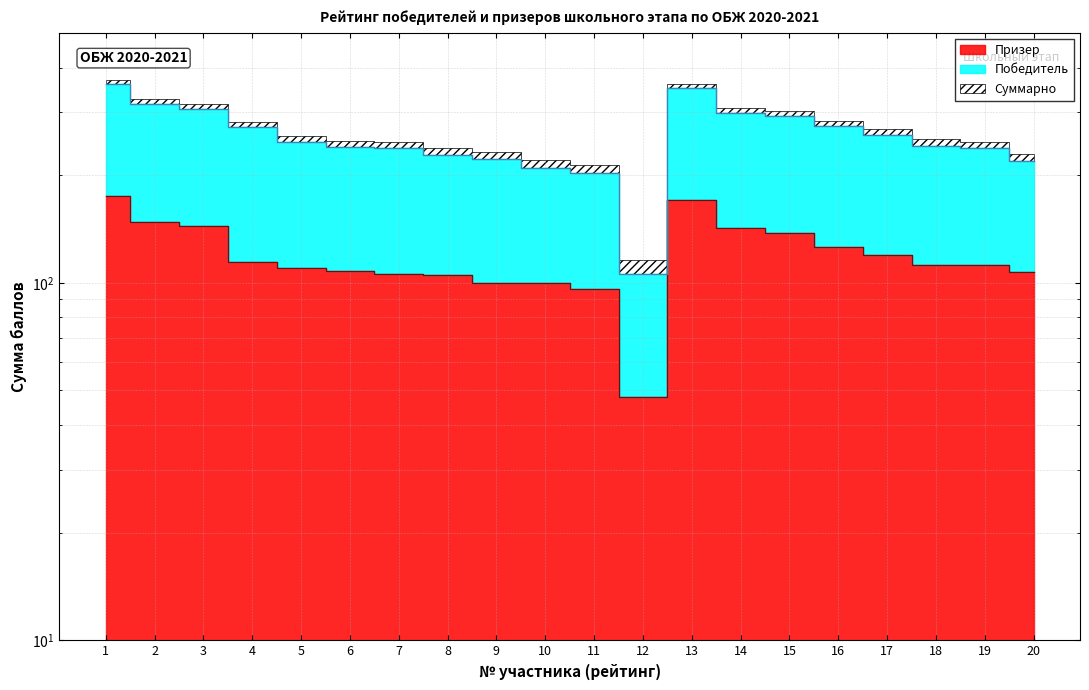

True or false: Призер and Победитель cross at least once.

False